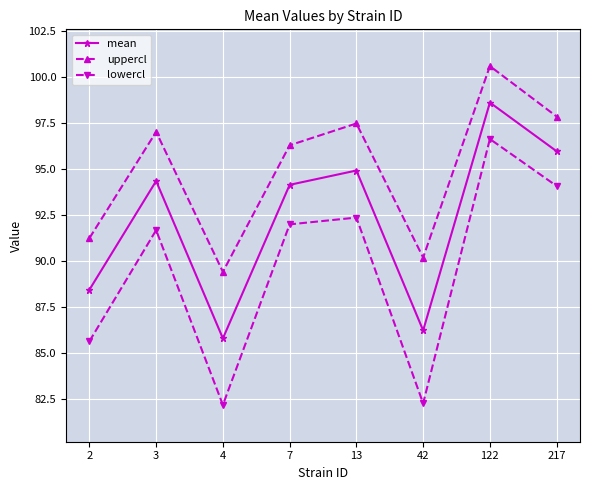

Which series has the widest spread of values?

lowercl